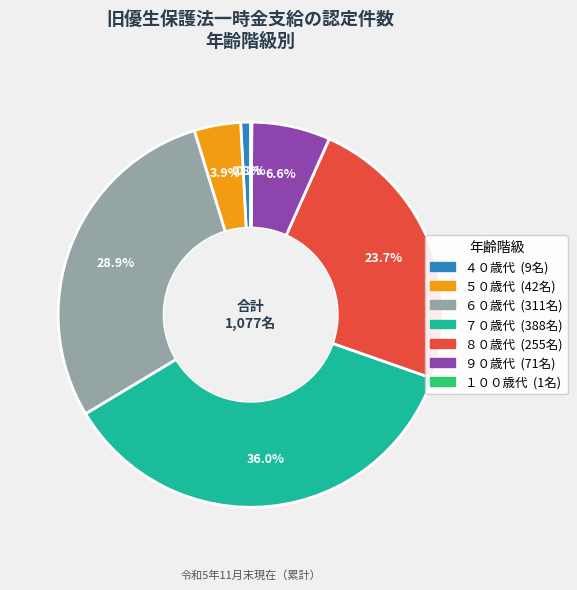

To the nearest percent, what portion does ４０歳代 represent?

1%